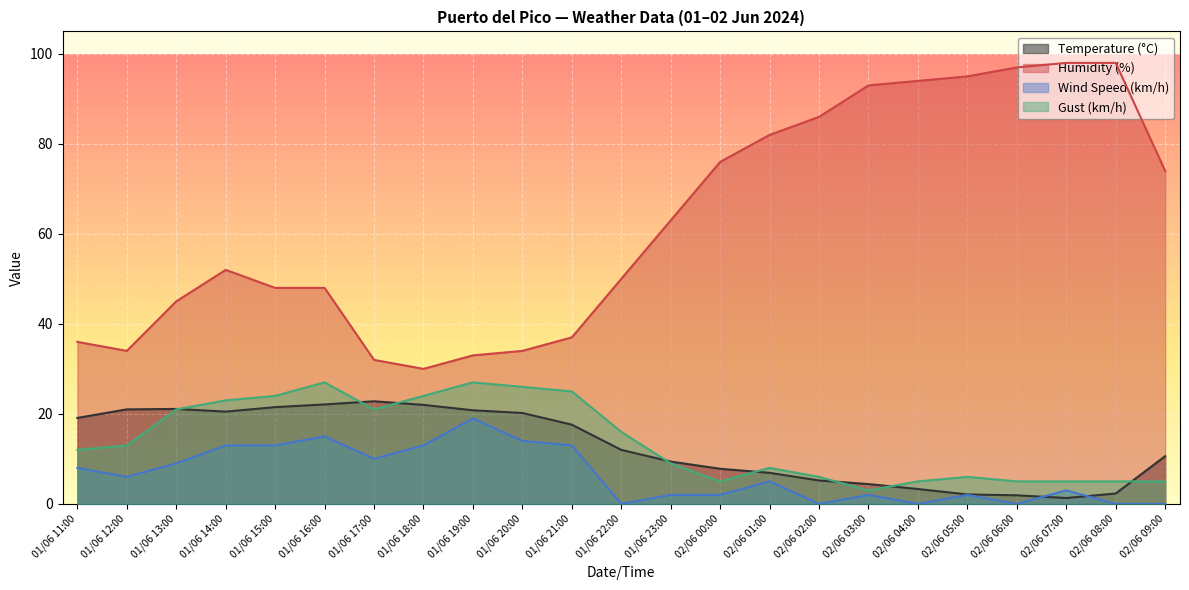

Which has a higher value, 02/06 02:00 or 01/06 13:00?

01/06 13:00